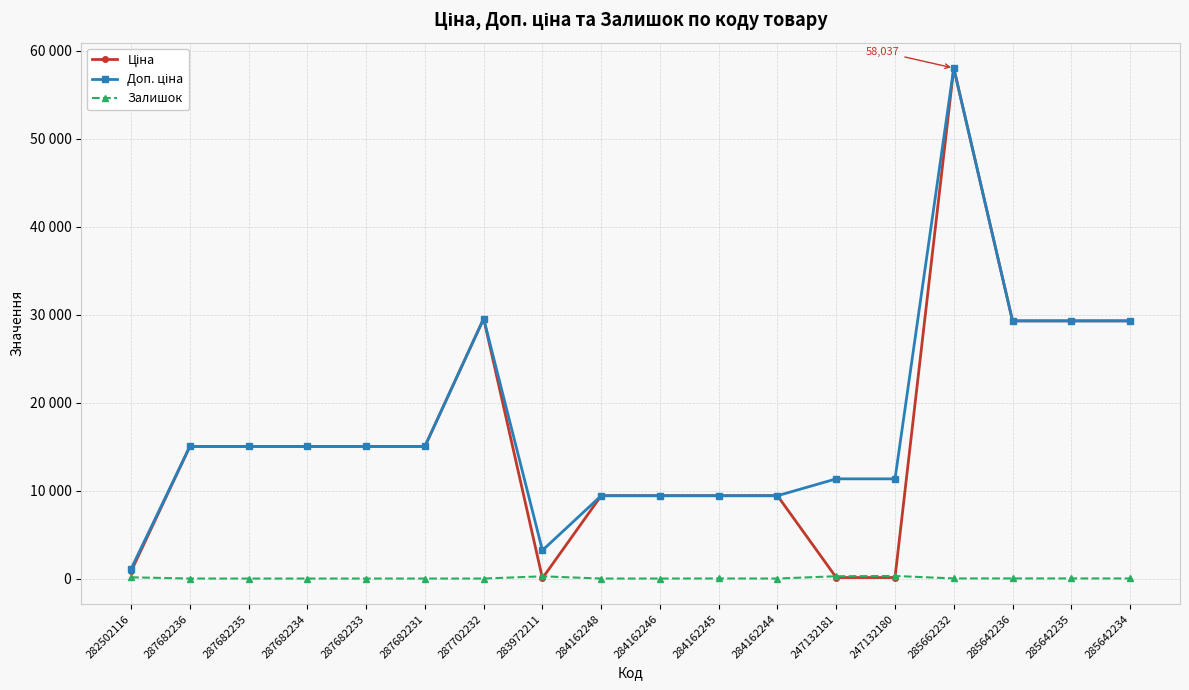

Rank the categories by Ціна value from lowest to highest.

283972211, 247132181, 247132180, 282502116, 284162248, 284162246, 284162245, 284162244, 287682236, 287682235, 287682234, 287682233, 287682231, 285642236, 285642235, 285642234, 287702232, 285662232